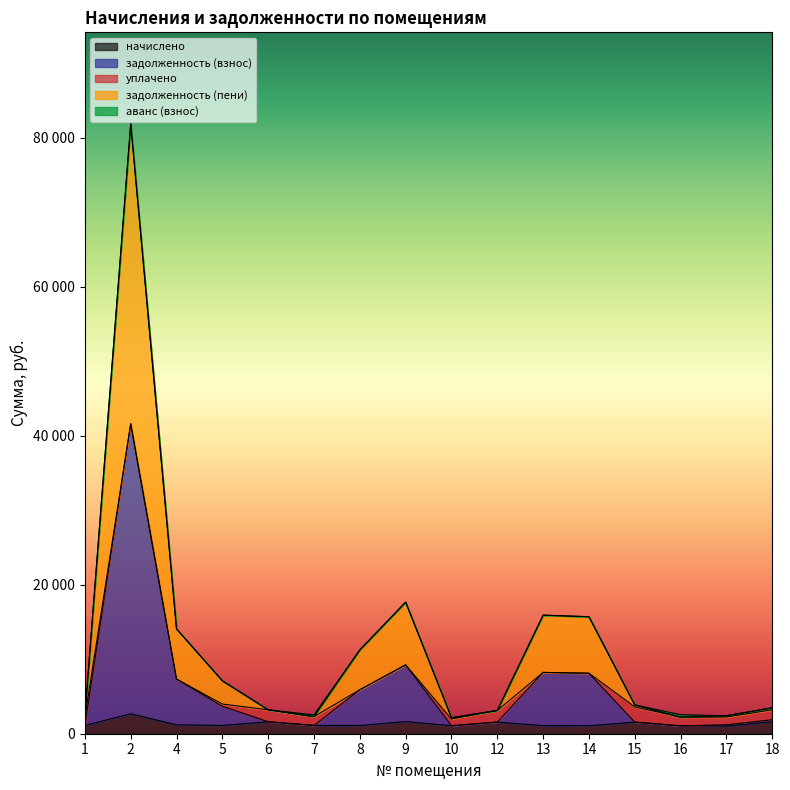

What is the spread (max minus min) of values at 2?

79209.5